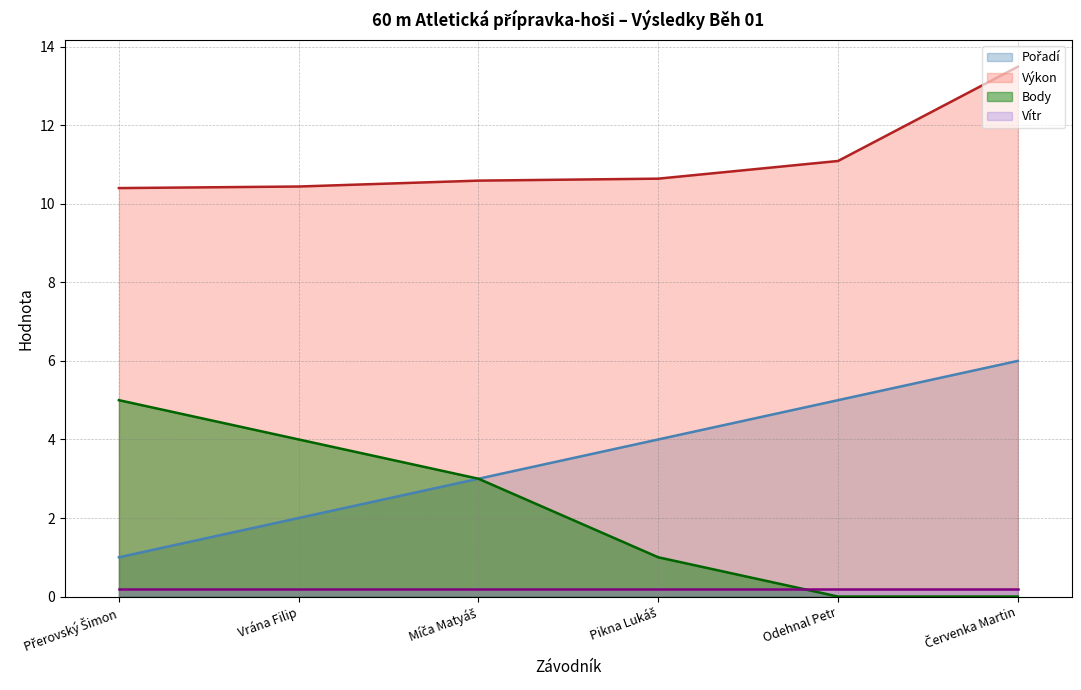

True or false: Výkon has a value of 10.4 at Přerovský Šimon.

True